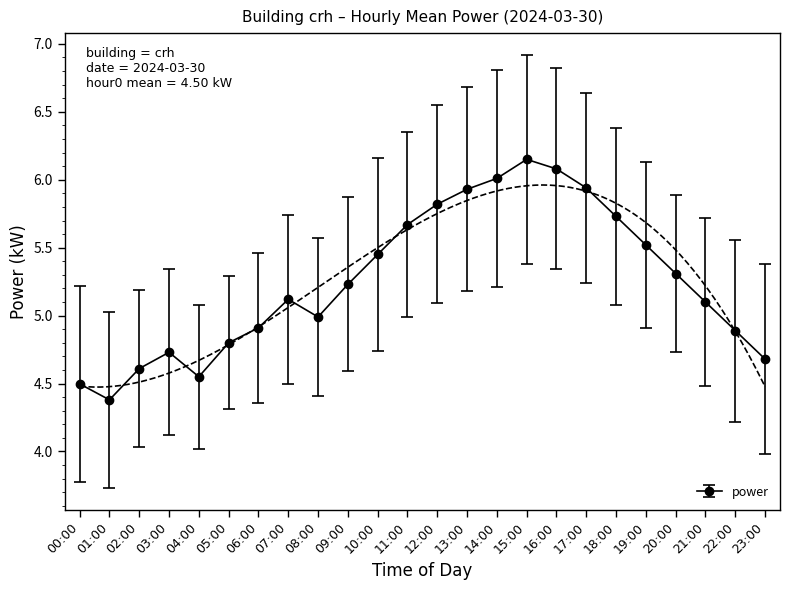

What position from the left is 19:00?

20